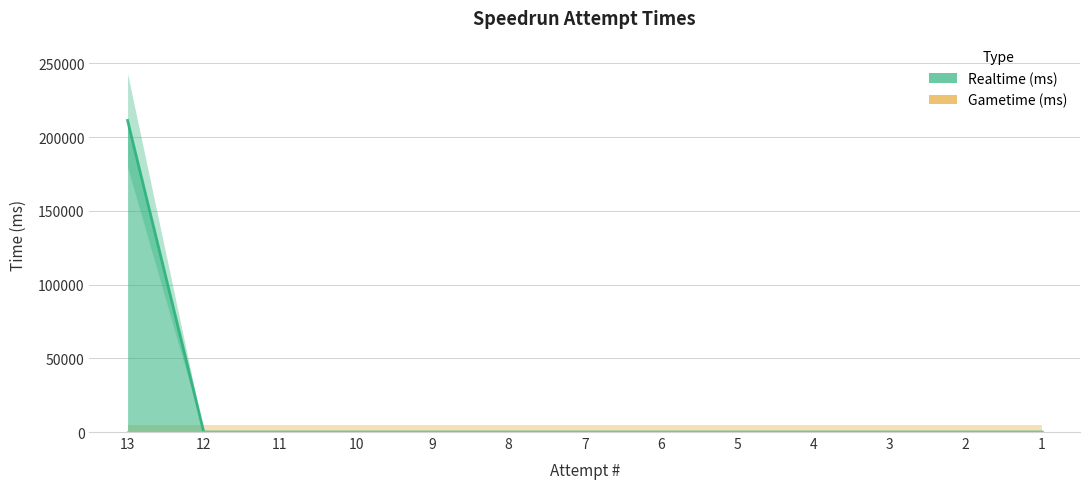

Reading left to right, transcribe all the data shown in this chart.

211218	0	0	0	0	0	0	0	0	0	0	0	0